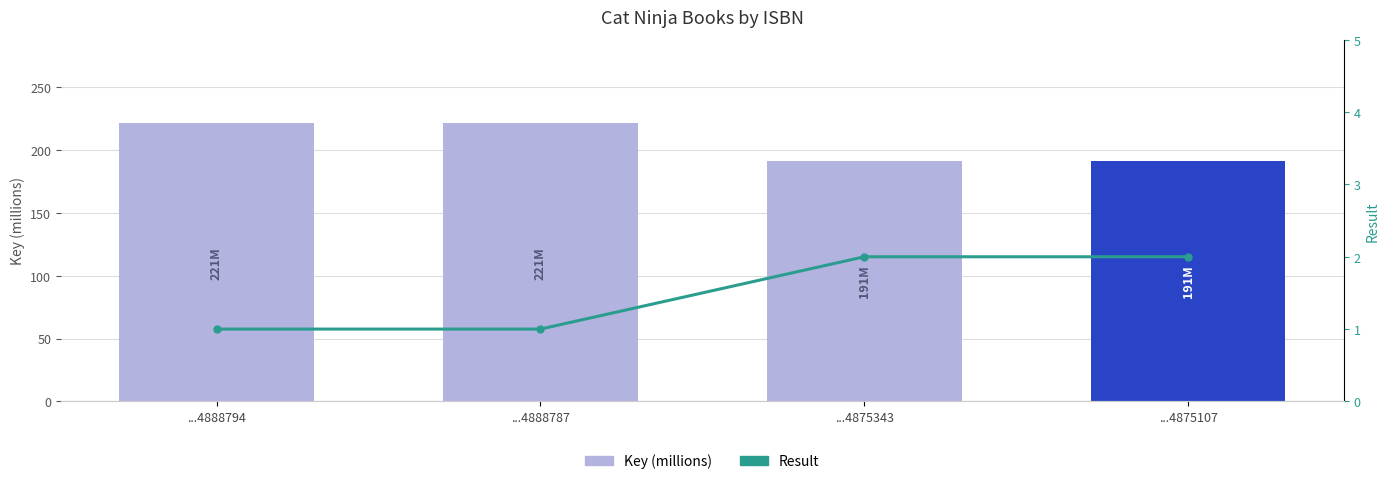

Which label corresponds to the largest value in the chart?

...4888794